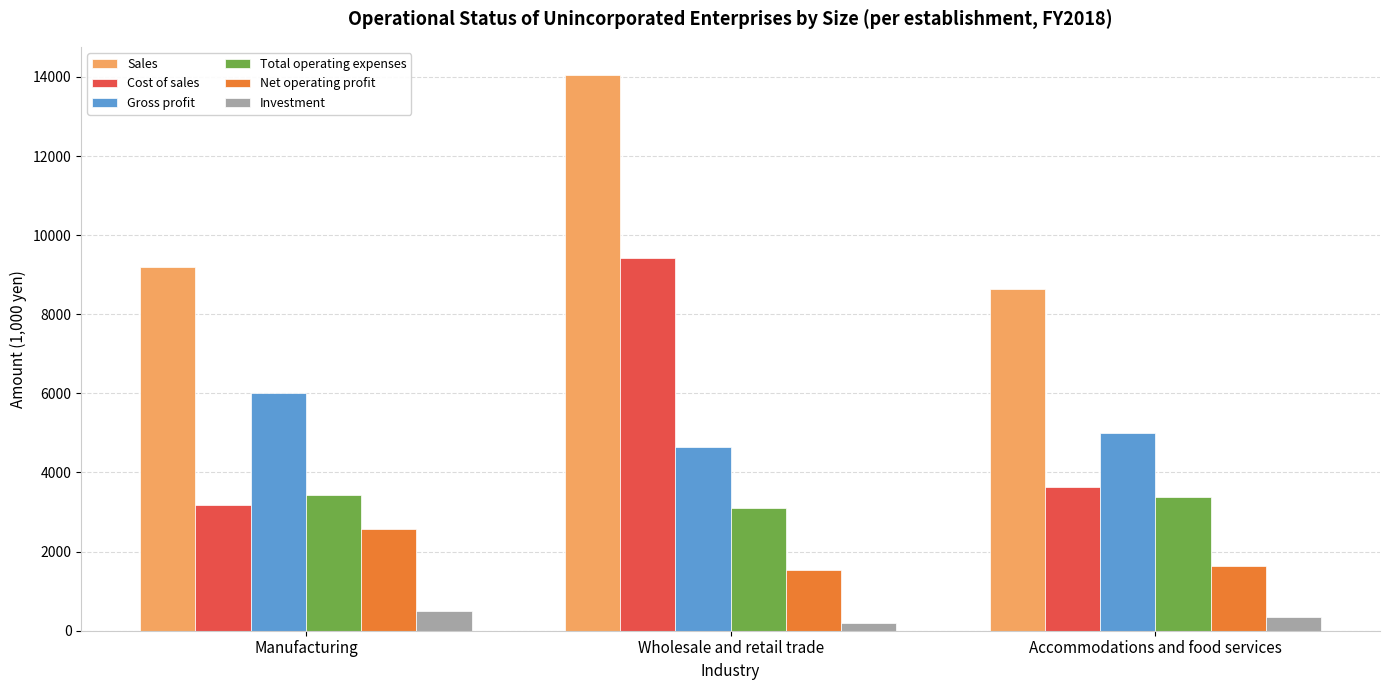

List the series in order of their peak value, highest first.

Sales, Cost of sales, Gross profit, Total operating expenses, Net operating profit, Investment